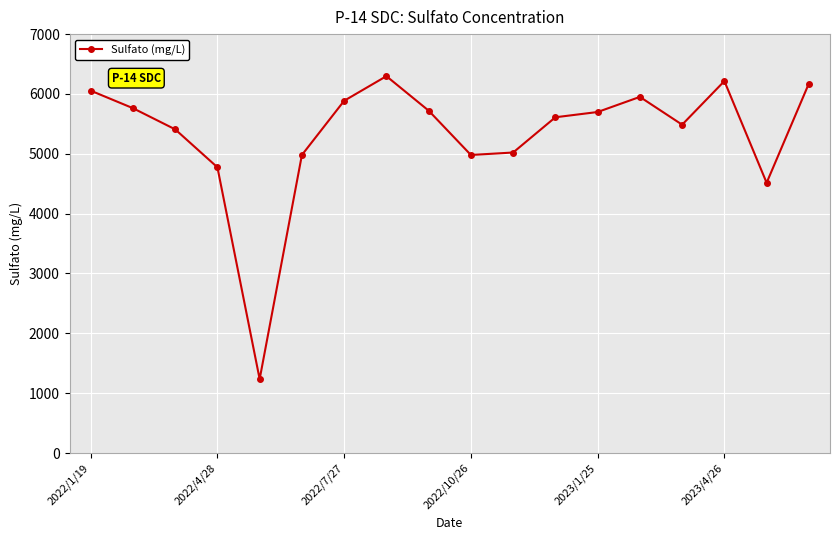

What is the minimum value shown in the chart?

1234.8